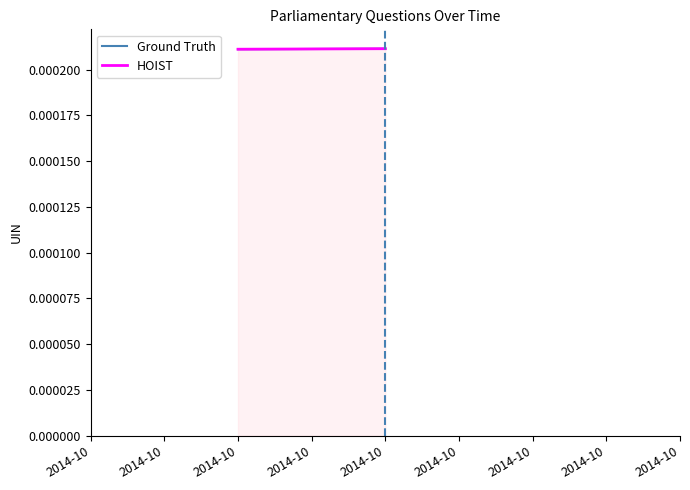

Between 2014-10 and 2014-10, which series saw the biggest shift?

HOIST